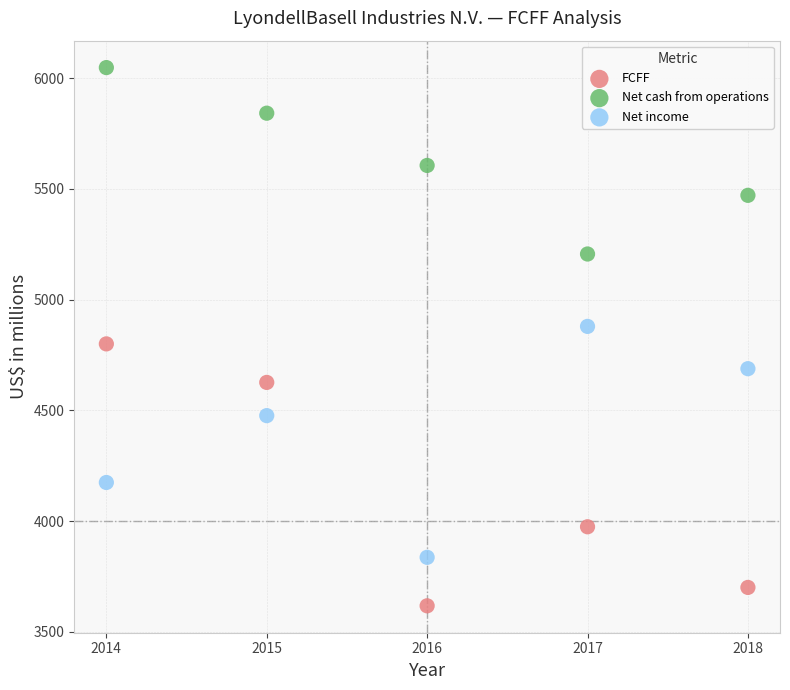

Across all data points, what is the range of X values (max minus min)?

4